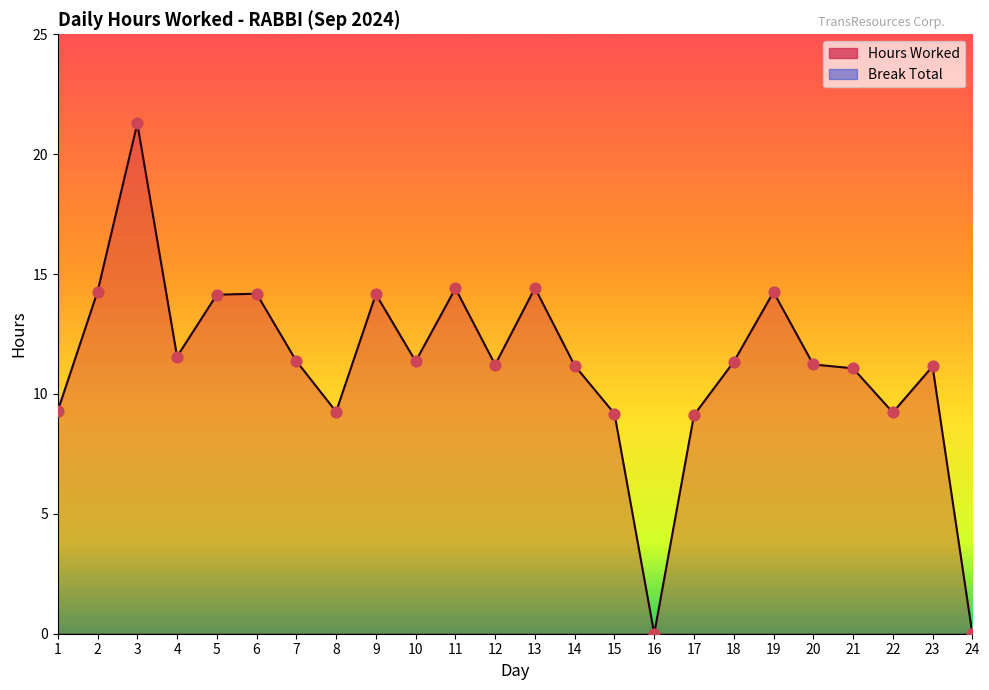

What is the change in value from 12 to 22?

-2.0